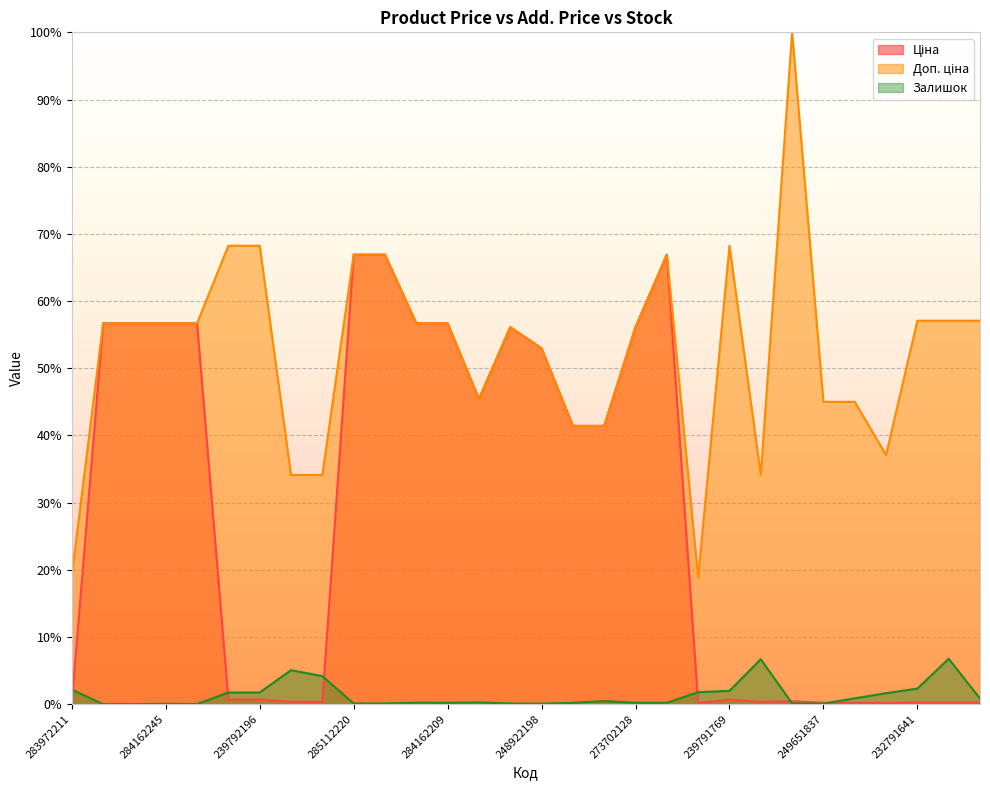

What is the label of the 13th point from the right?

280941856